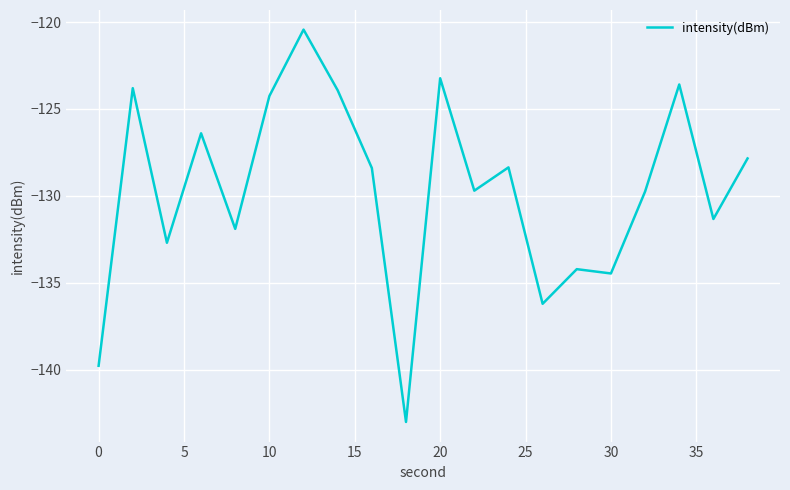

True or false: there are more than 2 points higher than both neighbors.

True